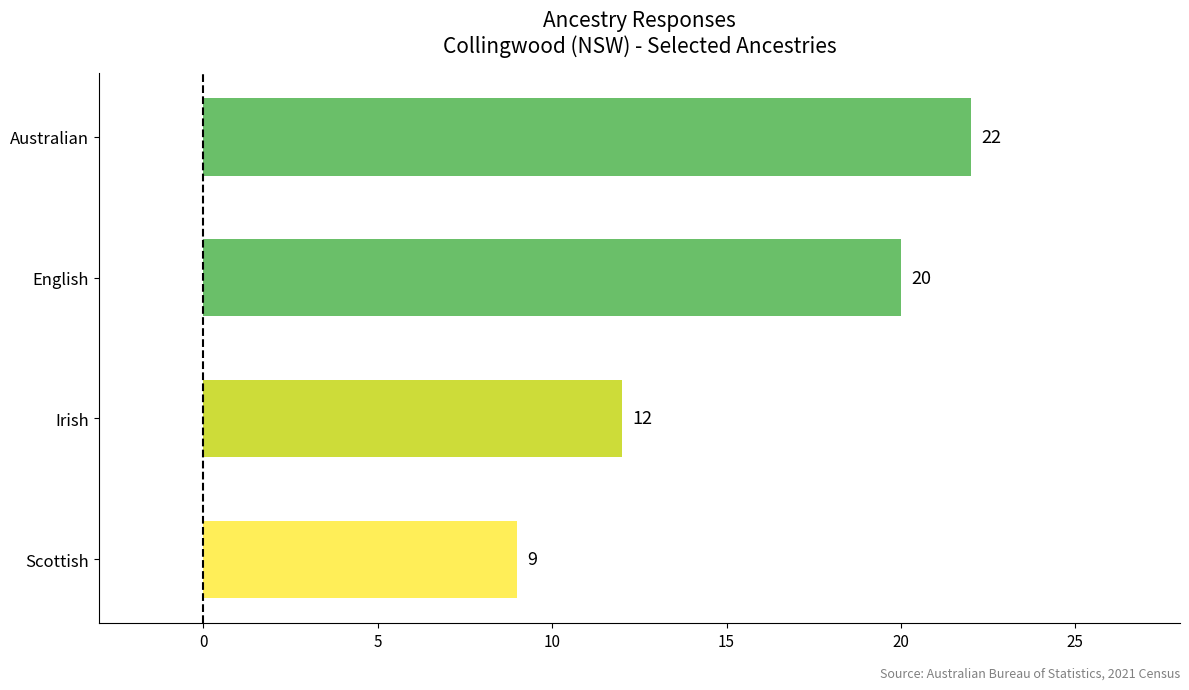

Rank the categories by value from lowest to highest.

Scottish, Irish, English, Australian